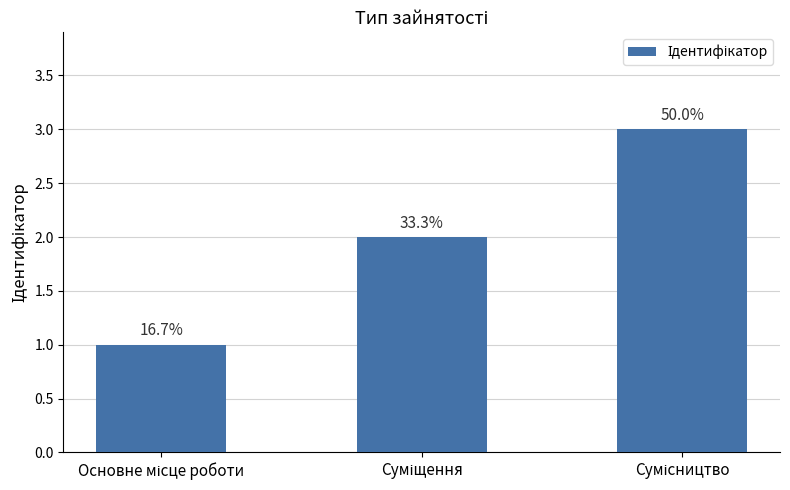

Are the bars horizontal?

No